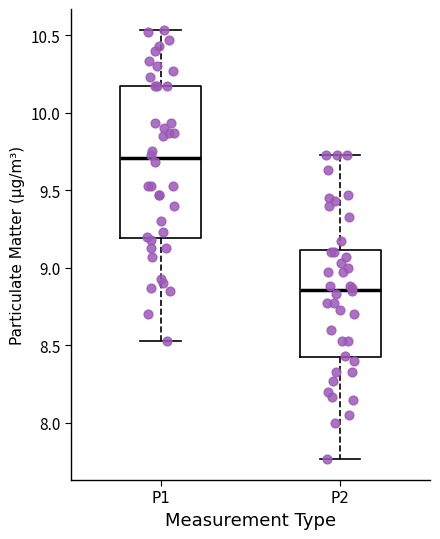

Reading left to right, transcribe this box plot: for each box, give where its median line is, the range the box spans, and where its two whiskers end, as read against the y-axis. The values are not printed on the chart, so give them approximately, as read against the axis.

P1: median 9.70, box 9.20 to 10.15, whiskers 8.55 to 10.55
P2: median 8.85, box 8.40 to 9.10, whiskers 7.75 to 9.75